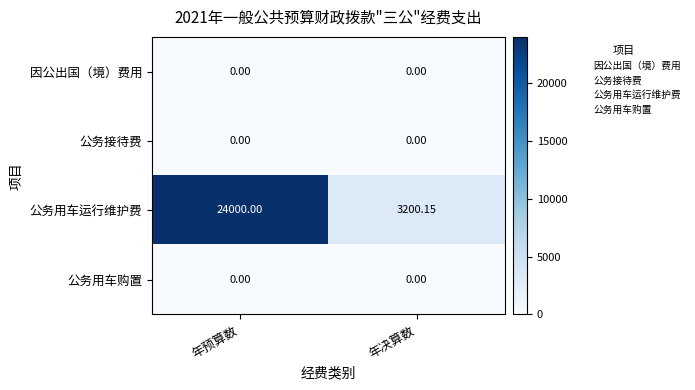

Where is 公务用车运行维护费 nearest to the value 13600?

年决算数